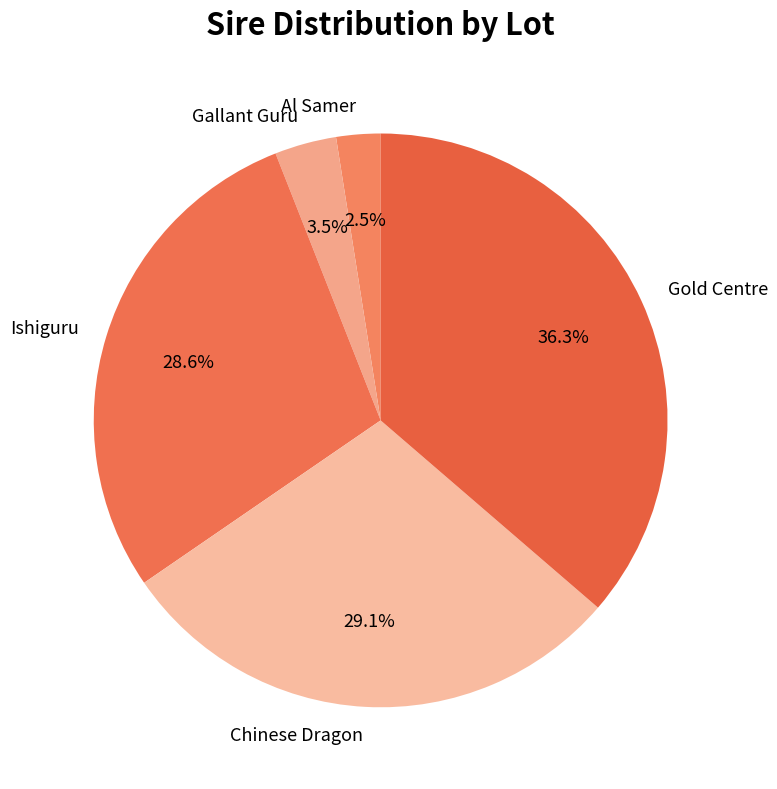

Which category has the biggest portion of the pie?

Gold Centre